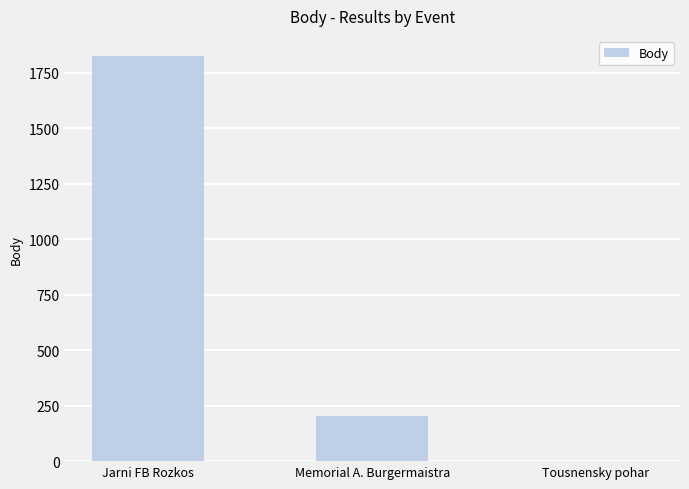

What is the change in value from Jarni FB Rozkos to Memorial A. Burgermaistra?

-1623